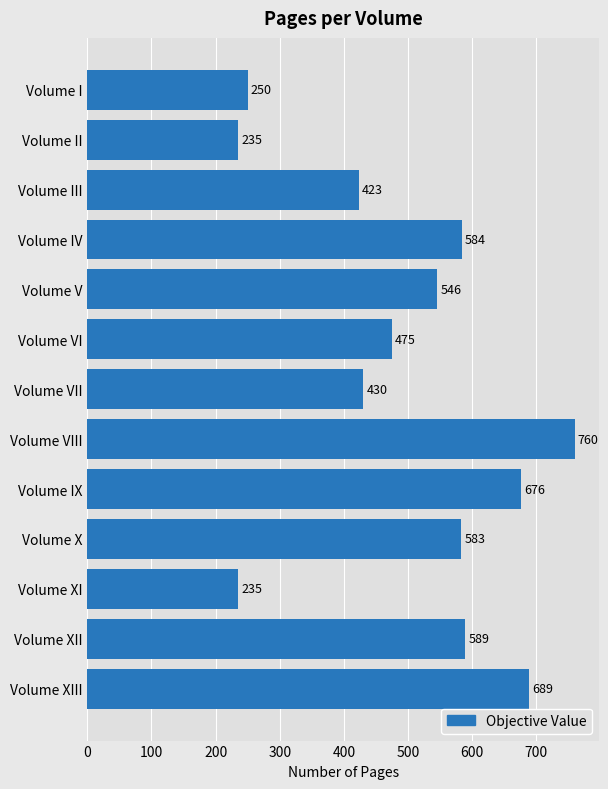

What is the difference between the second highest and second lowest values?

454